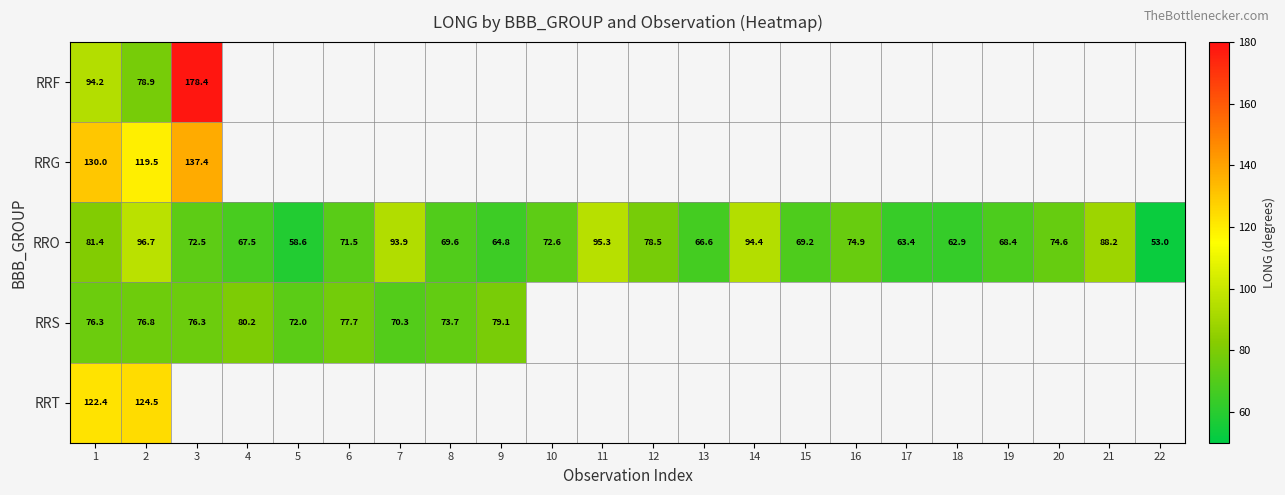

How many series are shown in this chart?

5